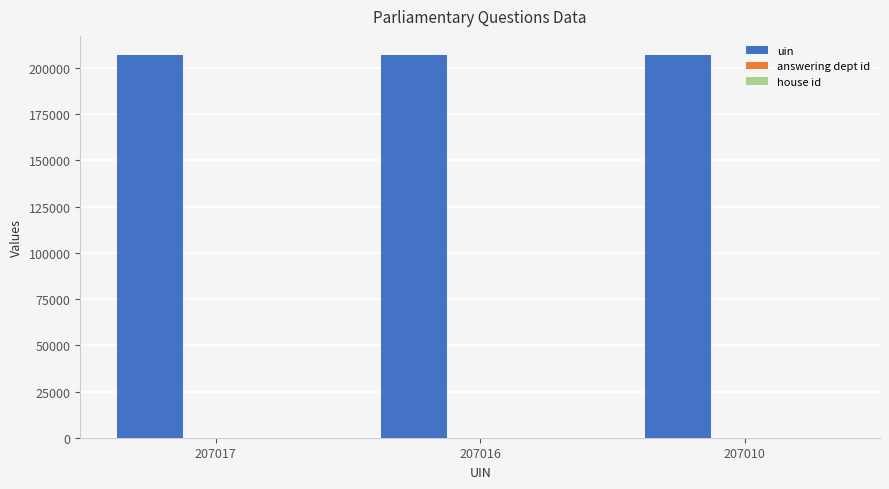

Which series has the largest total across all categories?

uin